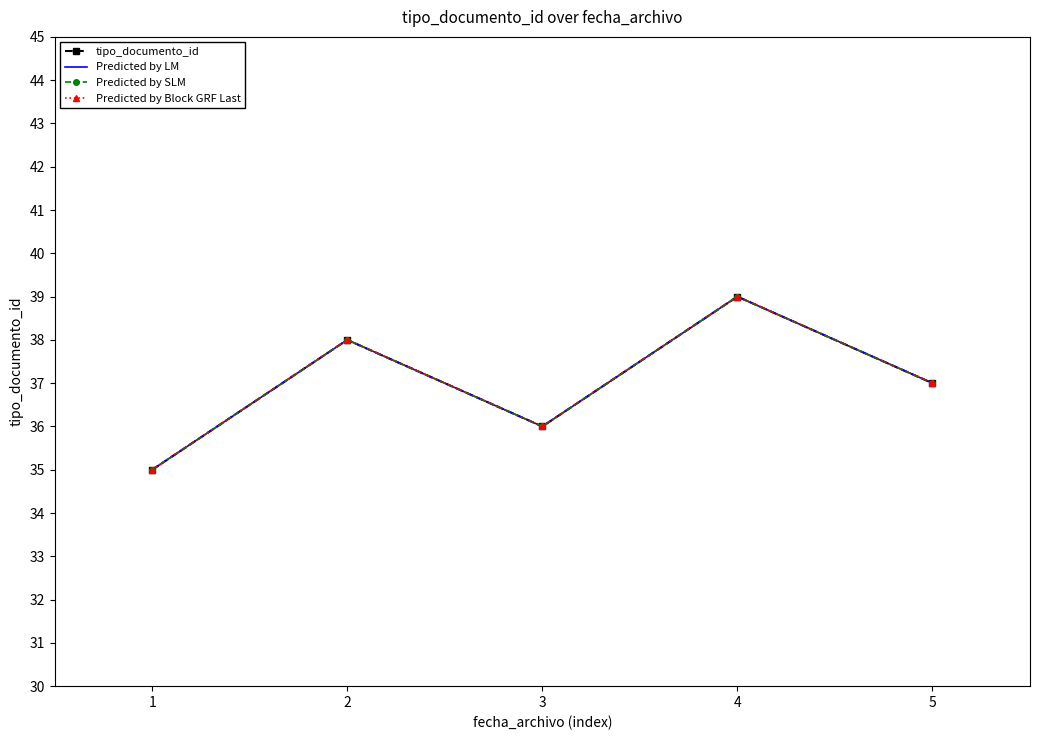

True or false: tipo_documento_id and Predicted by Block GRF Last cross at least once.

False